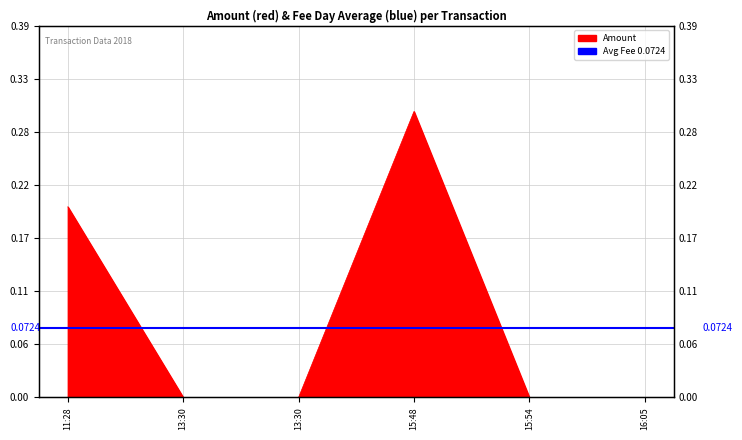

List the labels in order of value, largest first.

15:48, 11:28, 13:30, 13:30, 15:54, 16:05